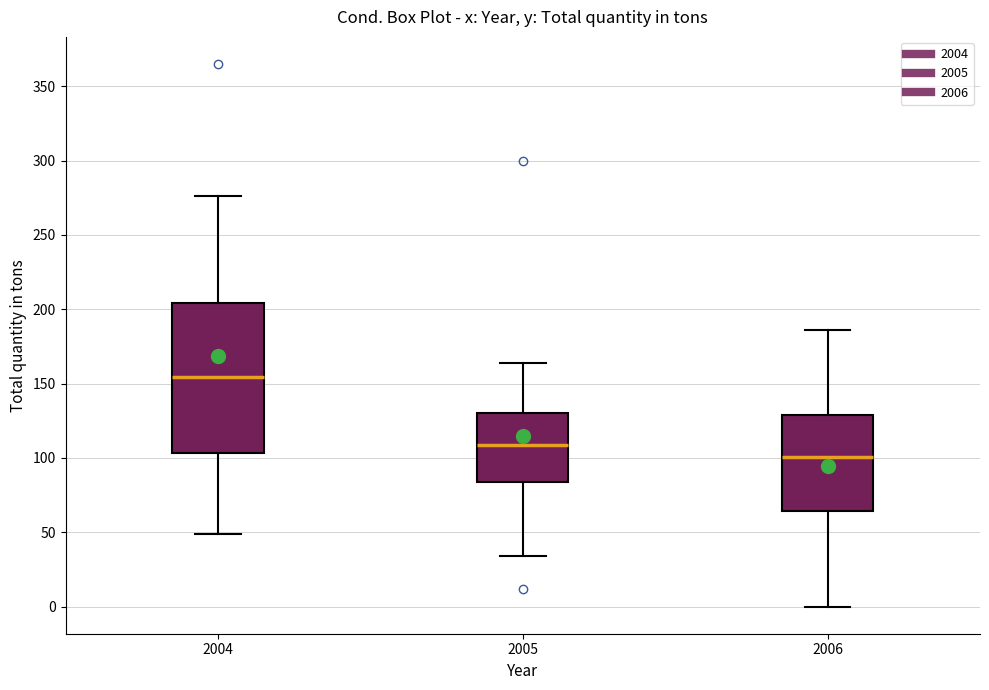

Reading left to right, transcribe this box plot: for each box, give where its median line is, the range the box spans, and where its two whiskers end, as read against the y-axis. The values are not printed on the chart, so give them approximately, as read against the axis.

2004: median 155, box 105 to 205, whiskers 50 to 275
2005: median 110, box 85 to 130, whiskers 35 to 165
2006: median 100, box 65 to 130, whiskers 0 to 185